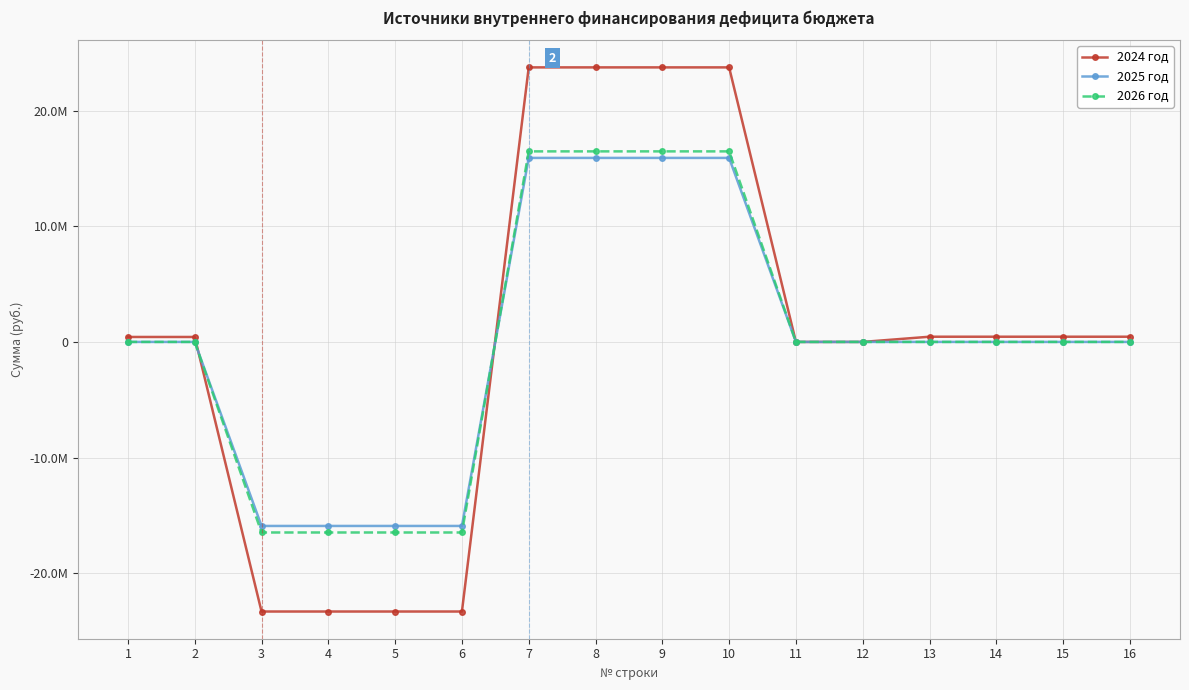

How many intersections are there between 2024 год and 2025 год?

2